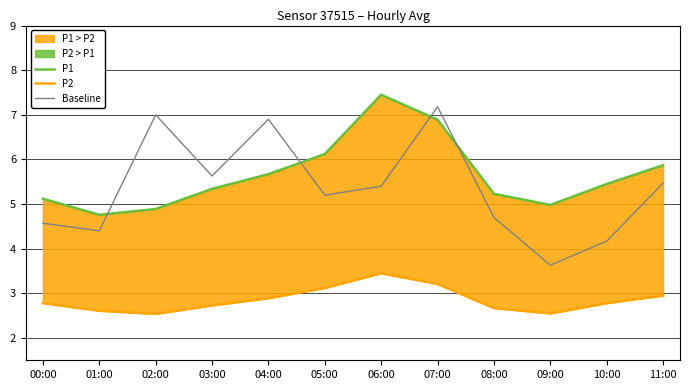

The value of P1 at 03:00 is 5.3. True or false?

True